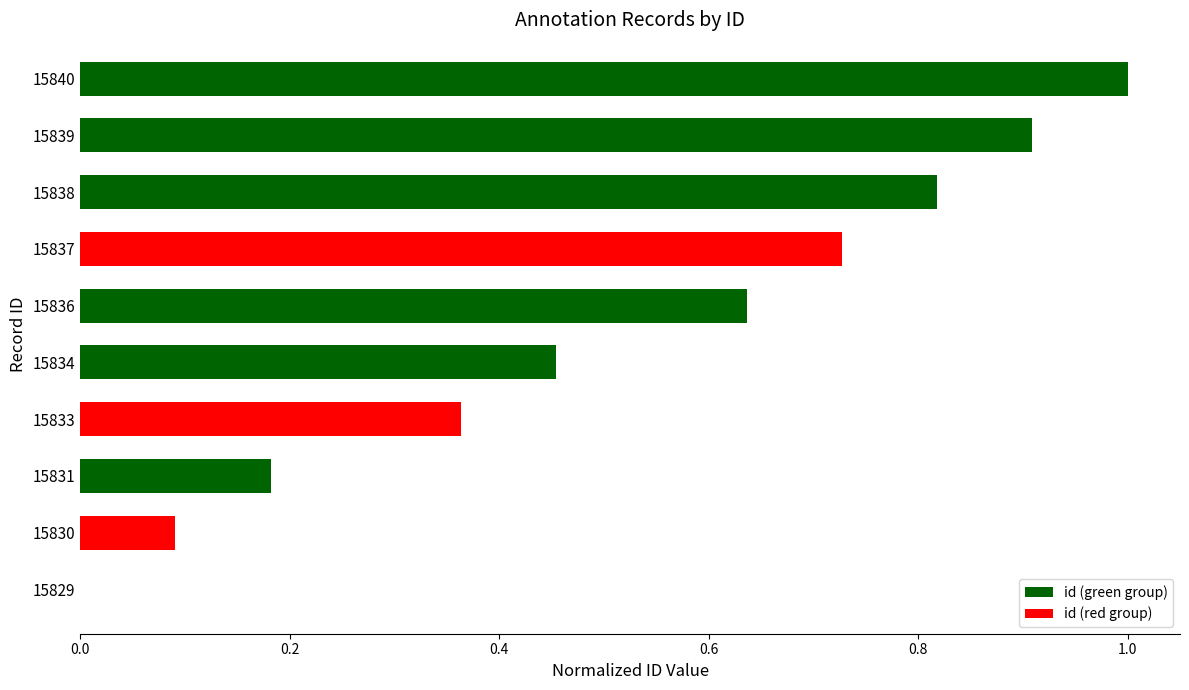

Are the bars horizontal?

Yes